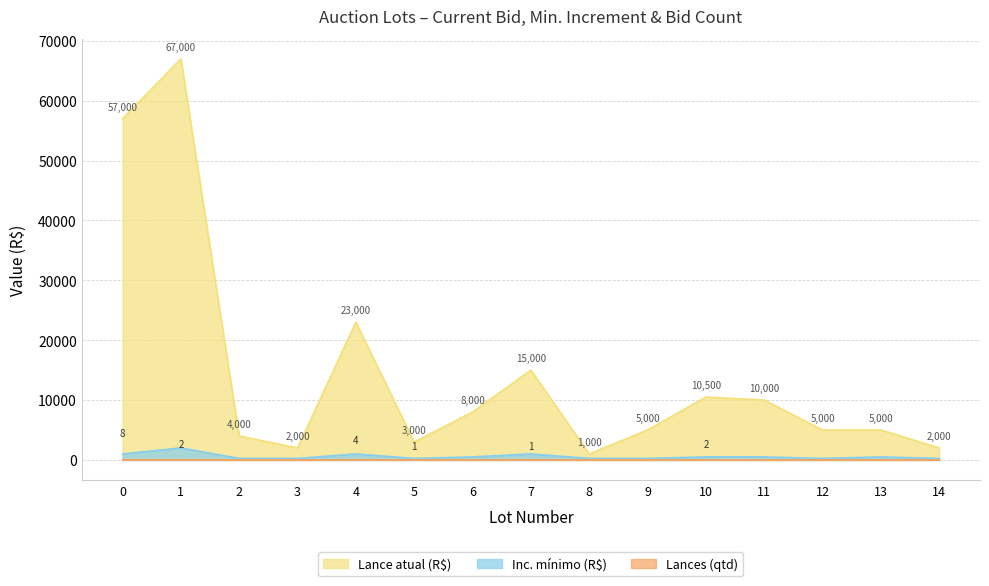

Reading left to right, transcribe all the data shown in this chart.

Lance atual (R$): 0=57000	1=67000	2=4000	3=2000	4=23000	5=3000	6=8000	7=15000	8=1000	9=5000	10=10500	11=10000	12=5000	13=5000	14=2000
Inc. mínimo (R$): 0=1000	1=2000	2=250	3=250	4=1000	5=250	6=500	7=1000	8=250	9=250	10=500	11=500	12=250	13=500	14=250
Lances (qtd): 0=8	1=2	2=0	3=0	4=4	5=1	6=0	7=1	8=0	9=0	10=2	11=0	12=0	13=0	14=0